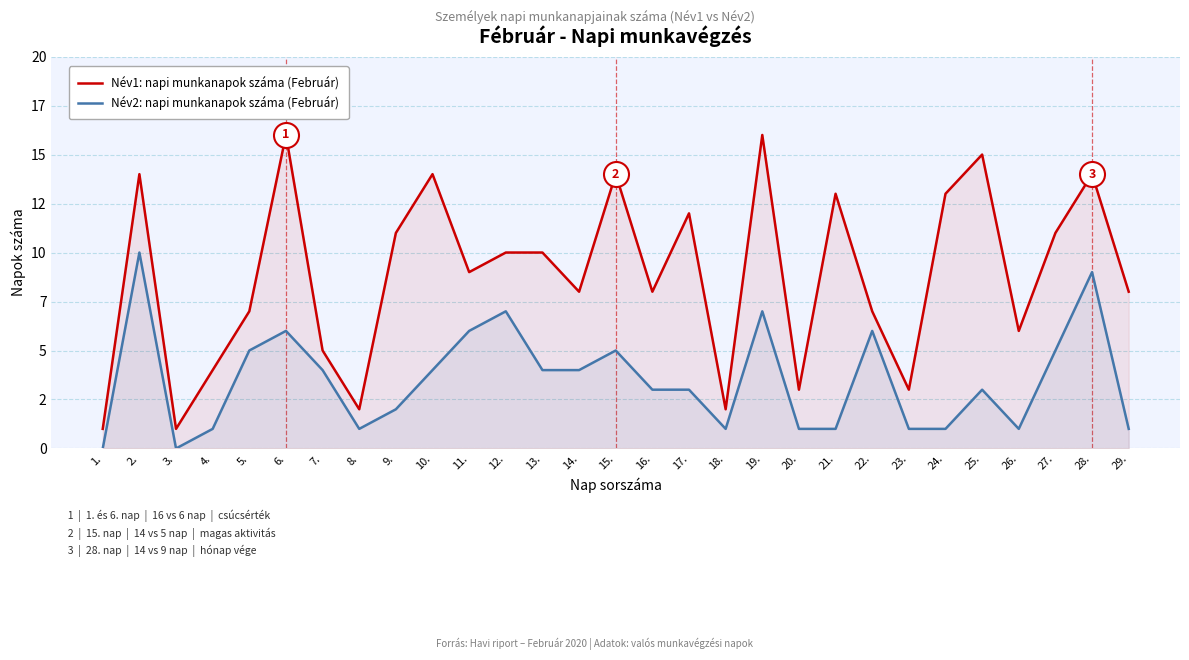

Between 5. and 24., which series saw the biggest shift?

Név1: napi munkanapok száma (Február)